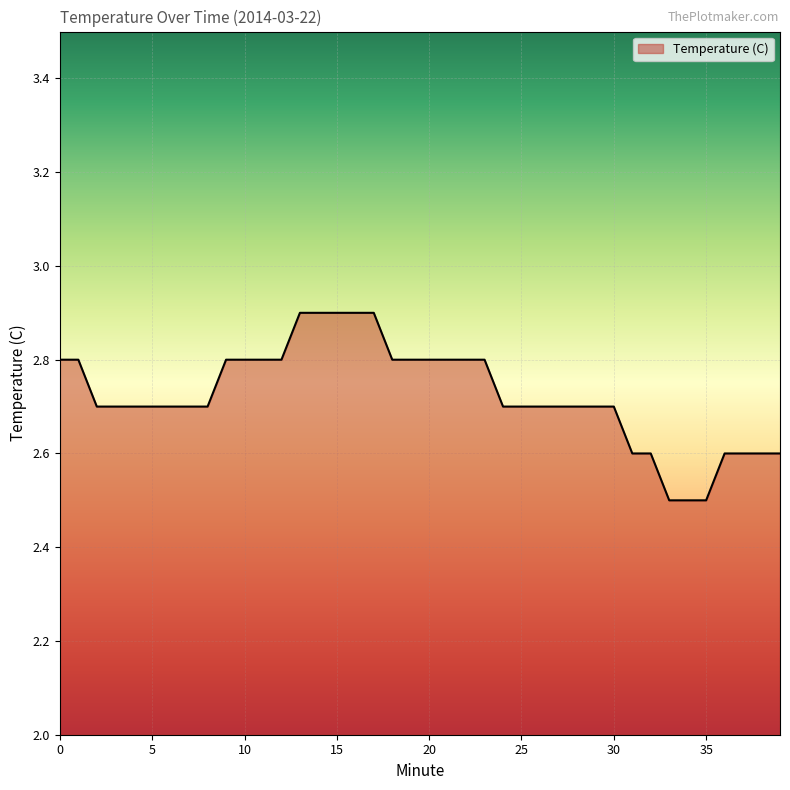

What is the minimum value shown in the chart?

2.5